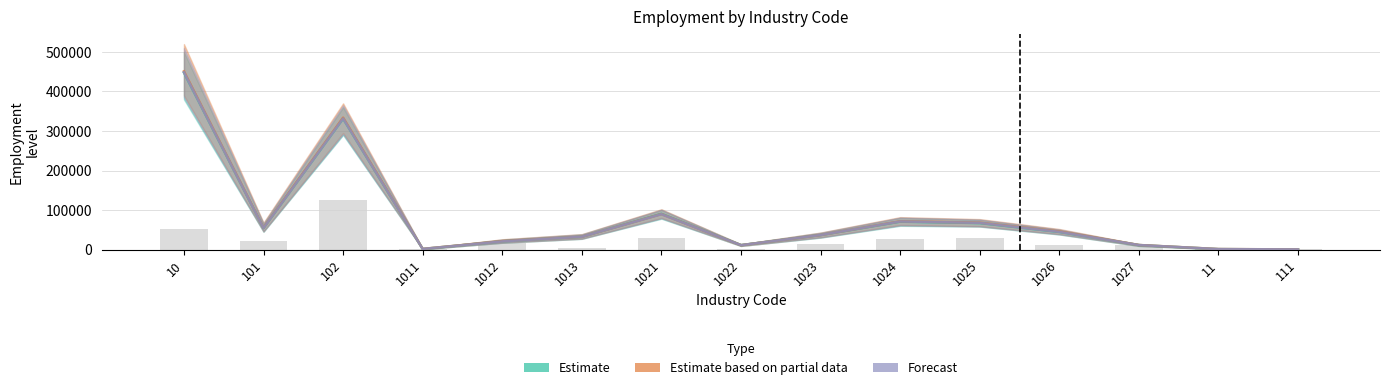

How many categories are shown in the chart?

15